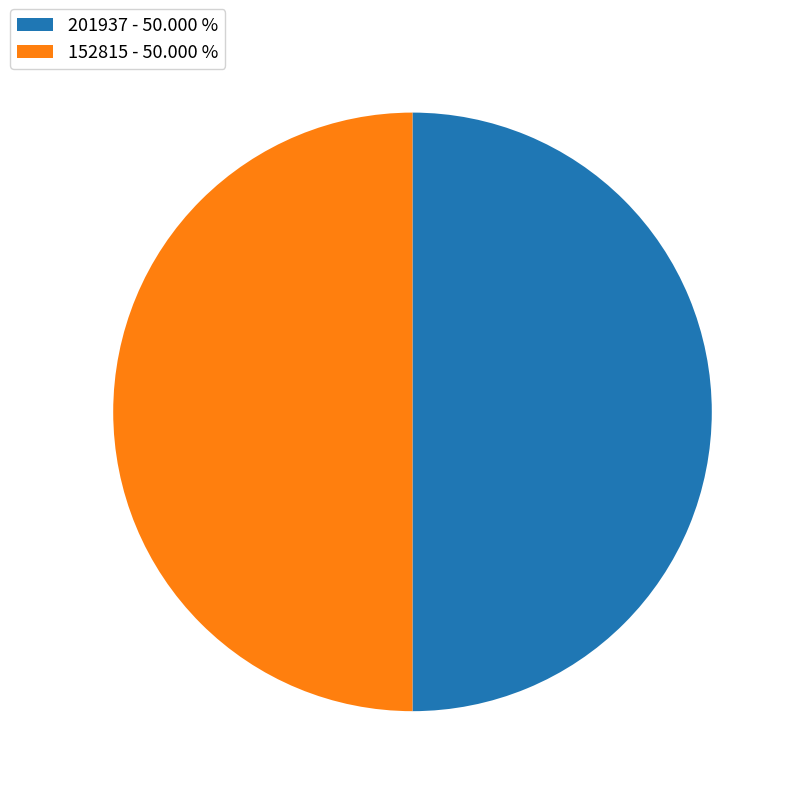

Is it true that 201937 is 50% of the pie?

True